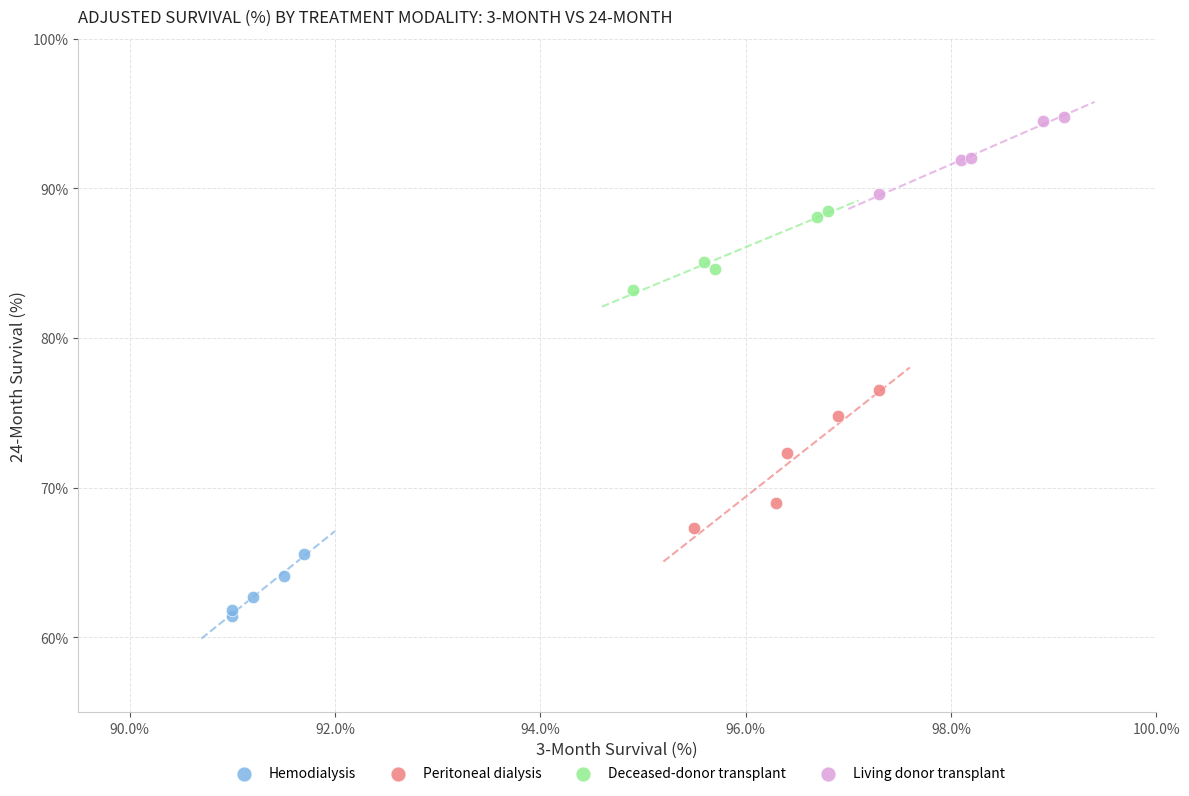

Which series has the largest Y range (max minus min)?

Peritoneal dialysis